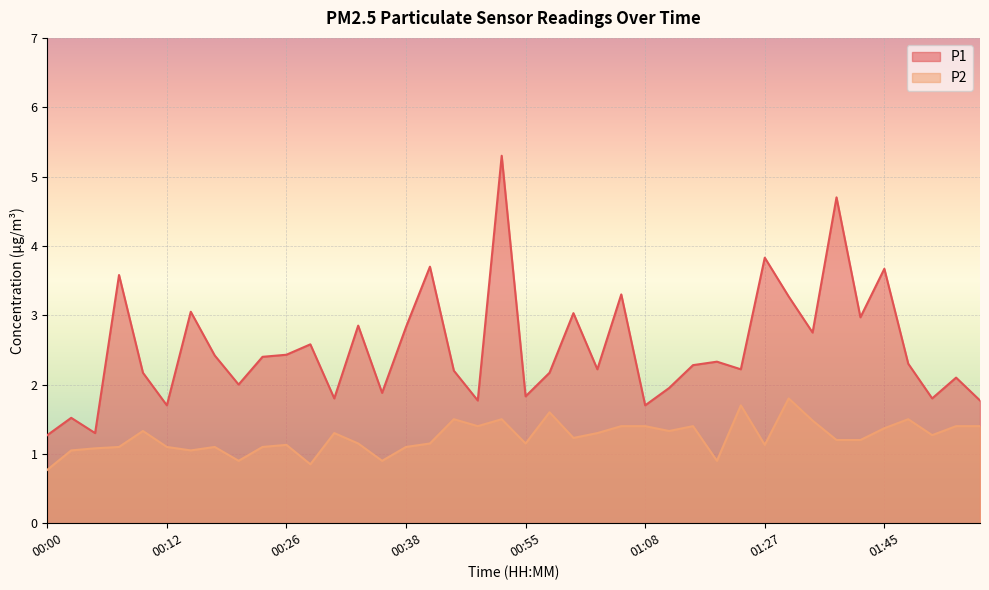

Is the value of P2 at 01:18 greater than the value of P1 at 00:12?

No